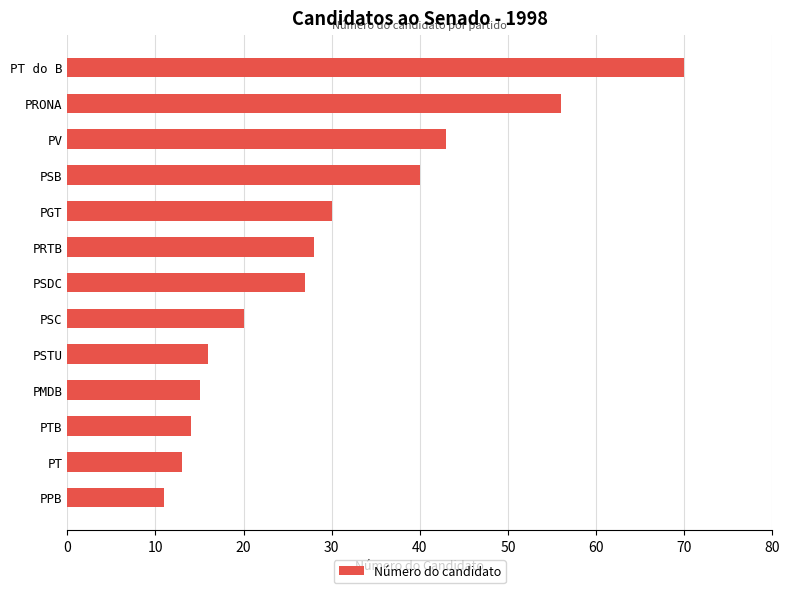

Rank the categories by value from lowest to highest.

PPB, PT, PTB, PMDB, PSTU, PSC, PSDC, PRTB, PGT, PSB, PV, PRONA, PT do B